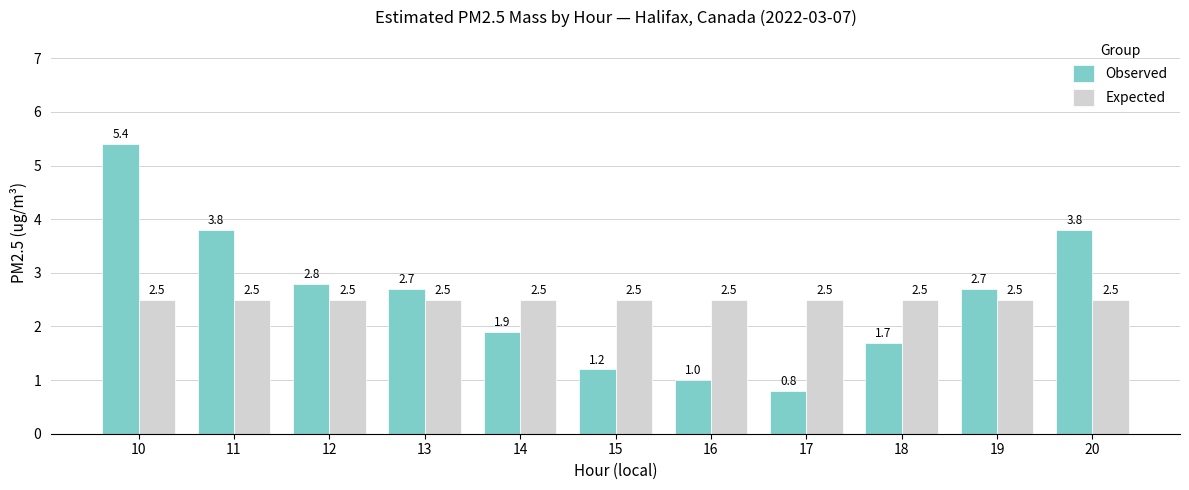

What is the difference between the Observed values at 14 and 15?

0.7